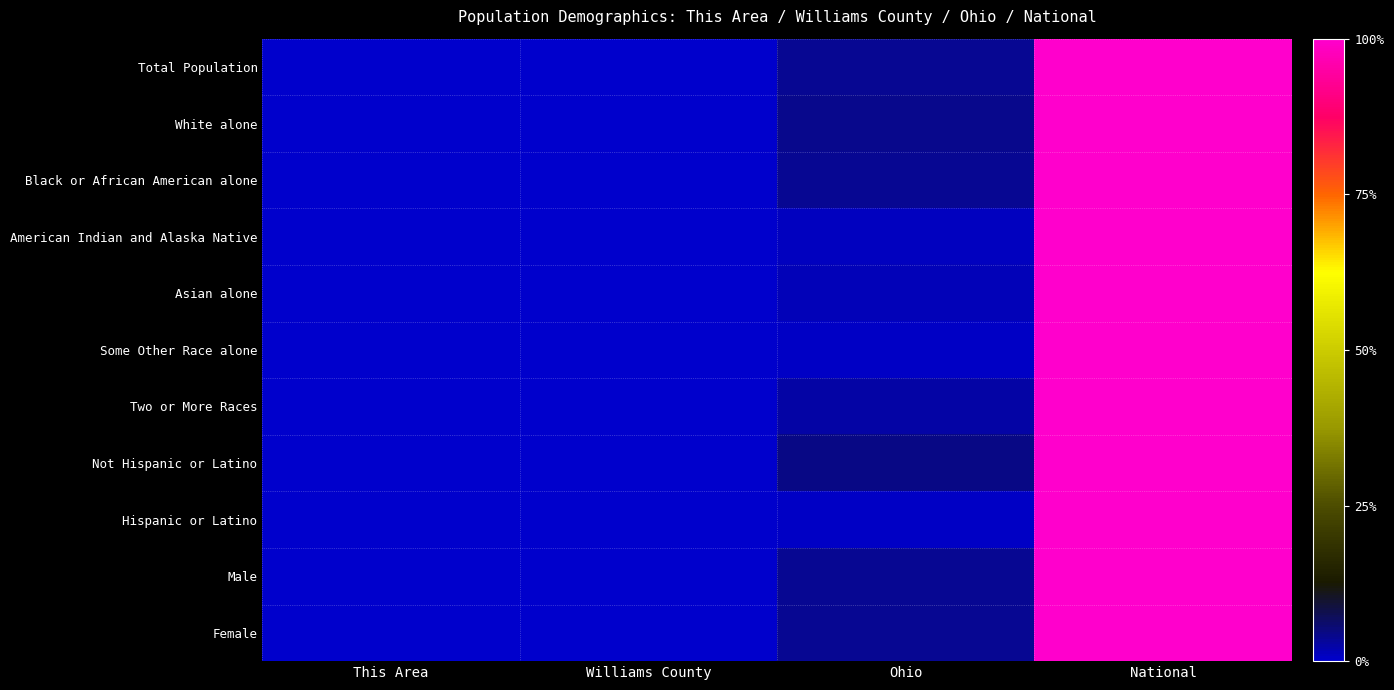

Reading left to right, list all the values displayed in this chart.

Total Population: This Area=0.0	Williams County=0.0	Ohio=0.0	National=1.0
White alone: This Area=0.0	Williams County=0.0	Ohio=0.0	National=1.0
Black or African American alone: This Area=0.0	Williams County=0.0	Ohio=0.0	National=1.0
American Indian and Alaska Native: This Area=0.0	Williams County=0.0	Ohio=0.0	National=1.0
Asian alone: This Area=0.0	Williams County=0.0	Ohio=0.0	National=1.0
Some Other Race alone: This Area=0.0	Williams County=0.0	Ohio=0.0	National=1.0
Two or More Races: This Area=0.0	Williams County=0.0	Ohio=0.0	National=1.0
Not Hispanic or Latino: This Area=0.0	Williams County=0.0	Ohio=0.0	National=1.0
Hispanic or Latino: This Area=0.0	Williams County=0.0	Ohio=0.0	National=1.0
Male: This Area=0.0	Williams County=0.0	Ohio=0.0	National=1.0
Female: This Area=0.0	Williams County=0.0	Ohio=0.0	National=1.0